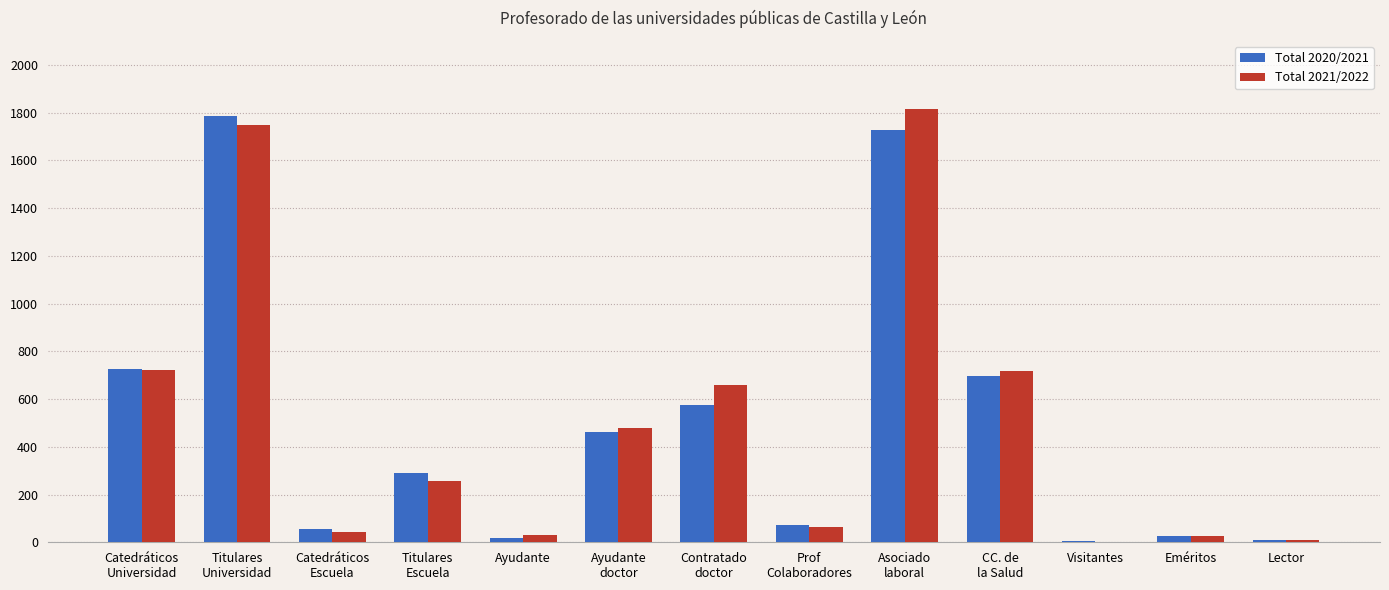

What is the spread (max minus min) of values at CC. de
la Salud?

22